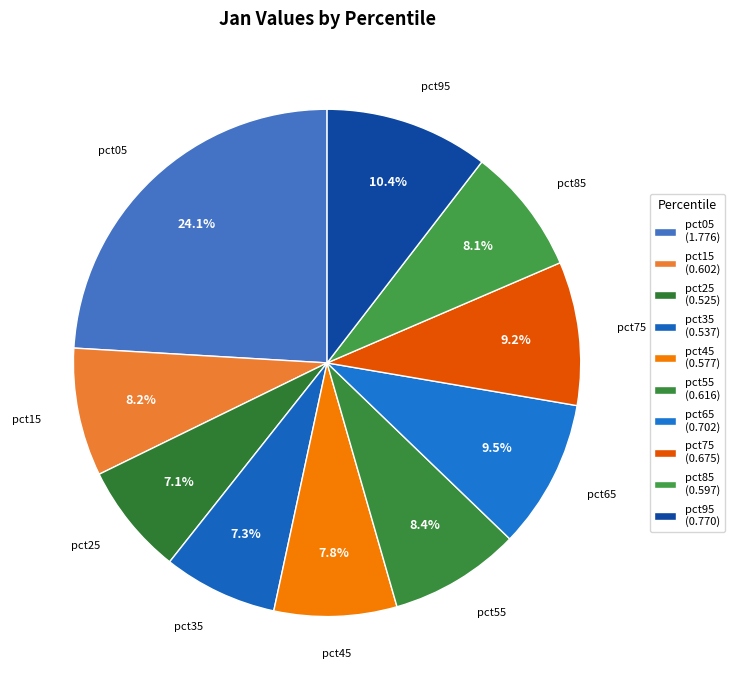

Which slice is the largest?

pct05